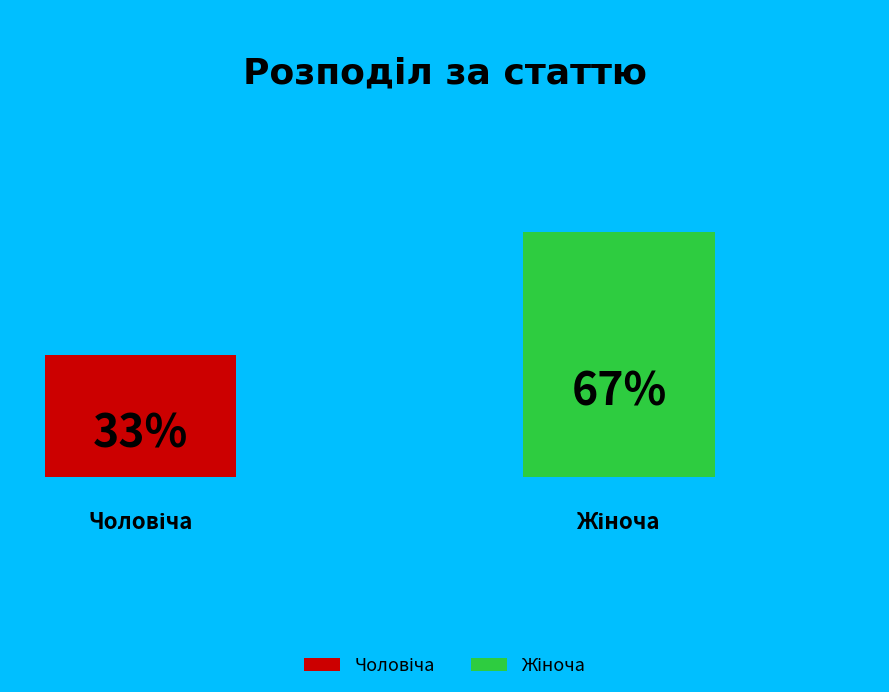

Is there a majority slice in this chart?

Yes